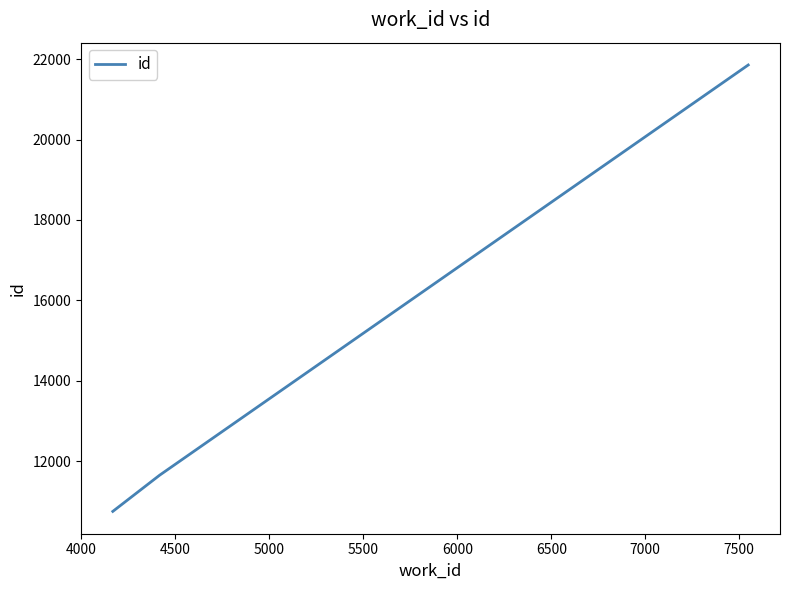

What is the sum of all values?

44256